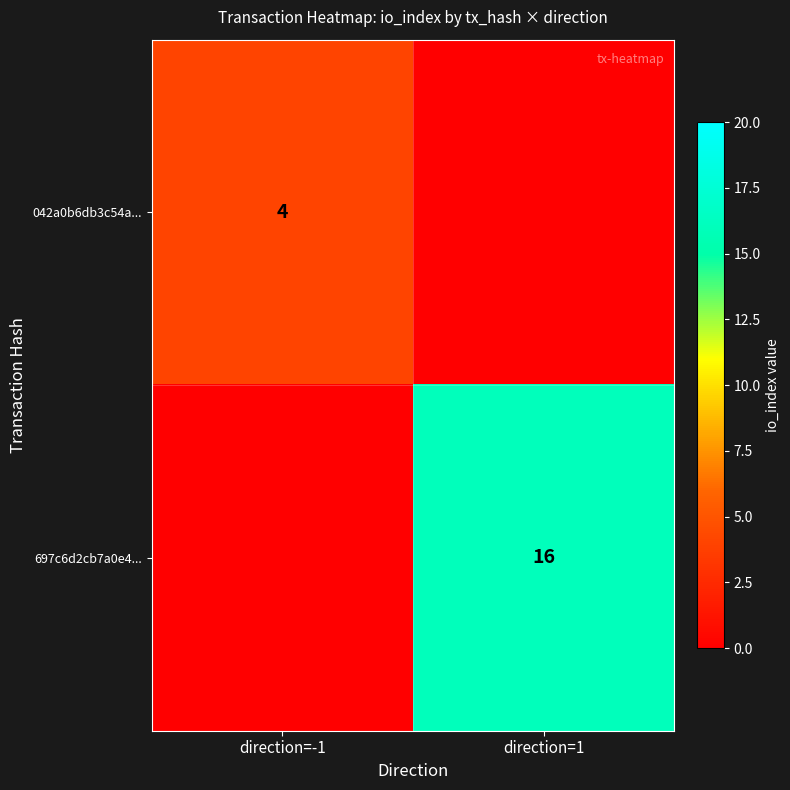

True or false: 042a0b6db3c54a... has a value of 4 at direction=-1.

True